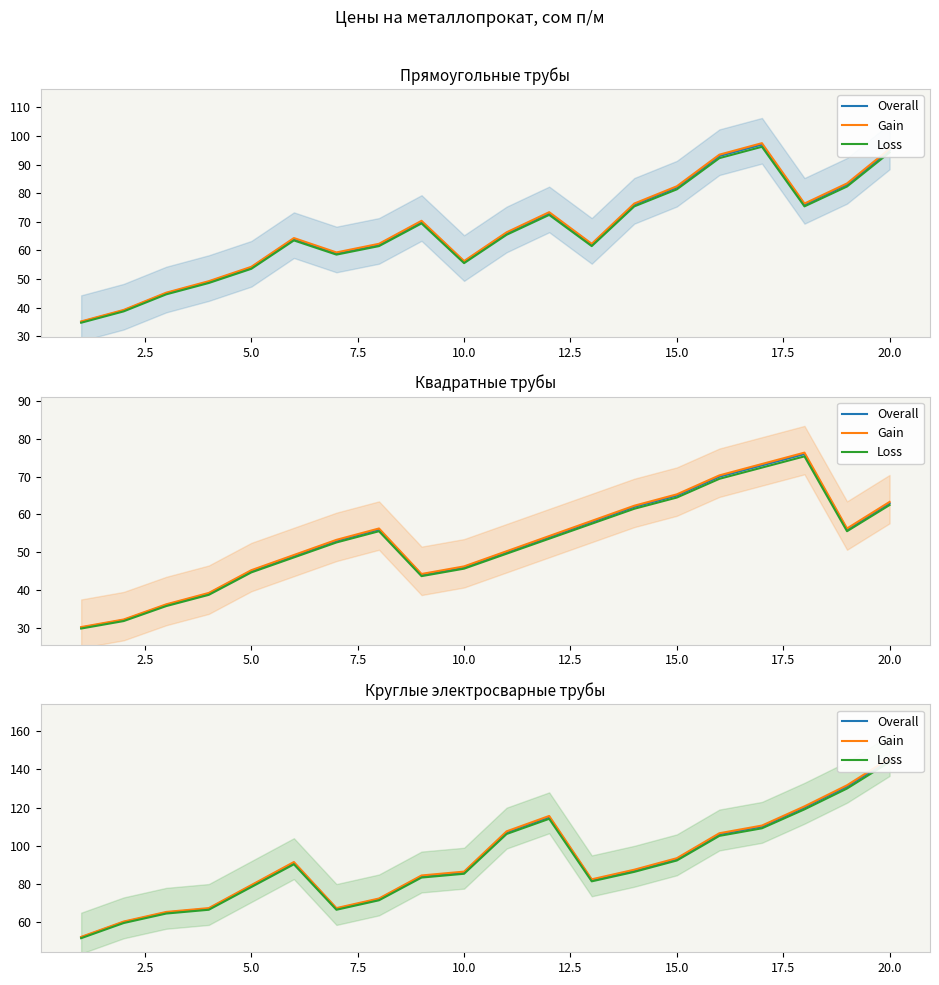

What is the value of the Overall point at the 13th from the left?

82.0